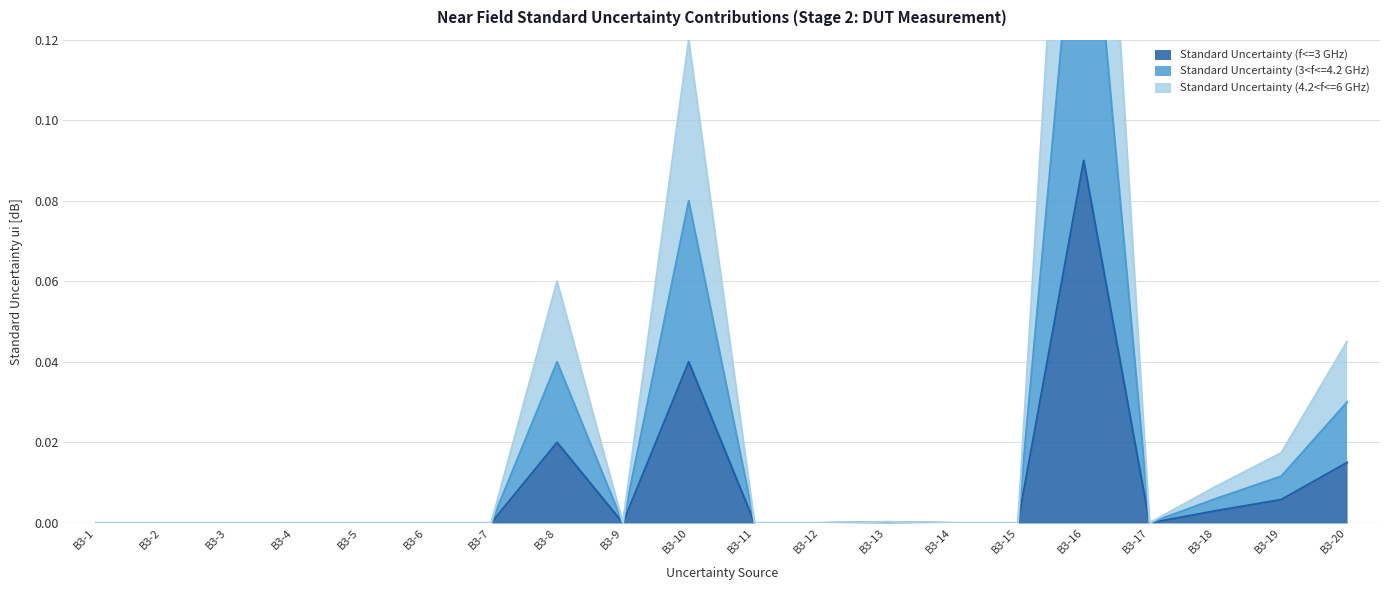

Where is the first local minimum for Standard Uncertainty (3<f<=4.2 GHz)?

B3-9